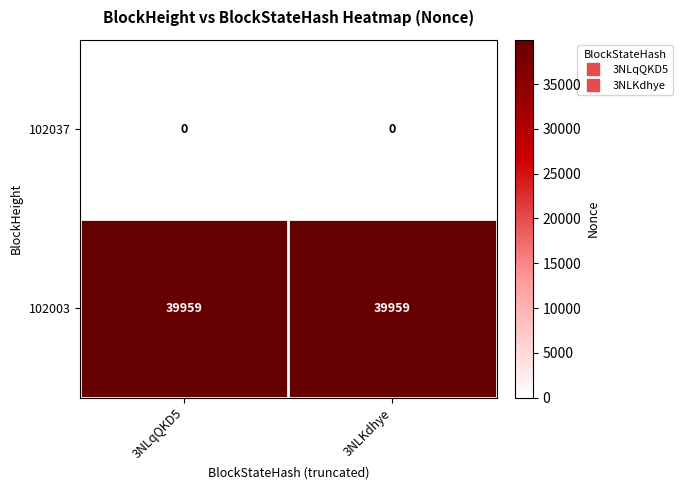

At how many categories does at least one series exceed 20840?

2